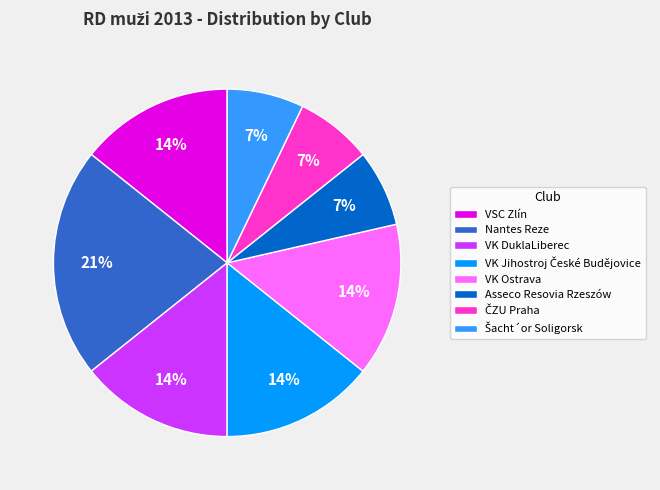

Count the number of slices in the pie.

8